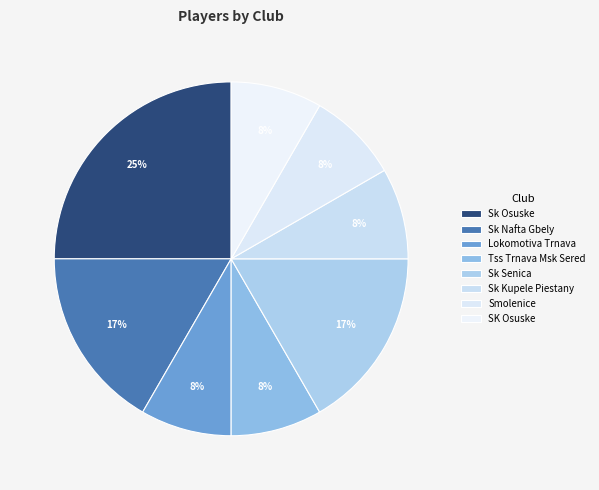

How many slices are in this pie chart?

8